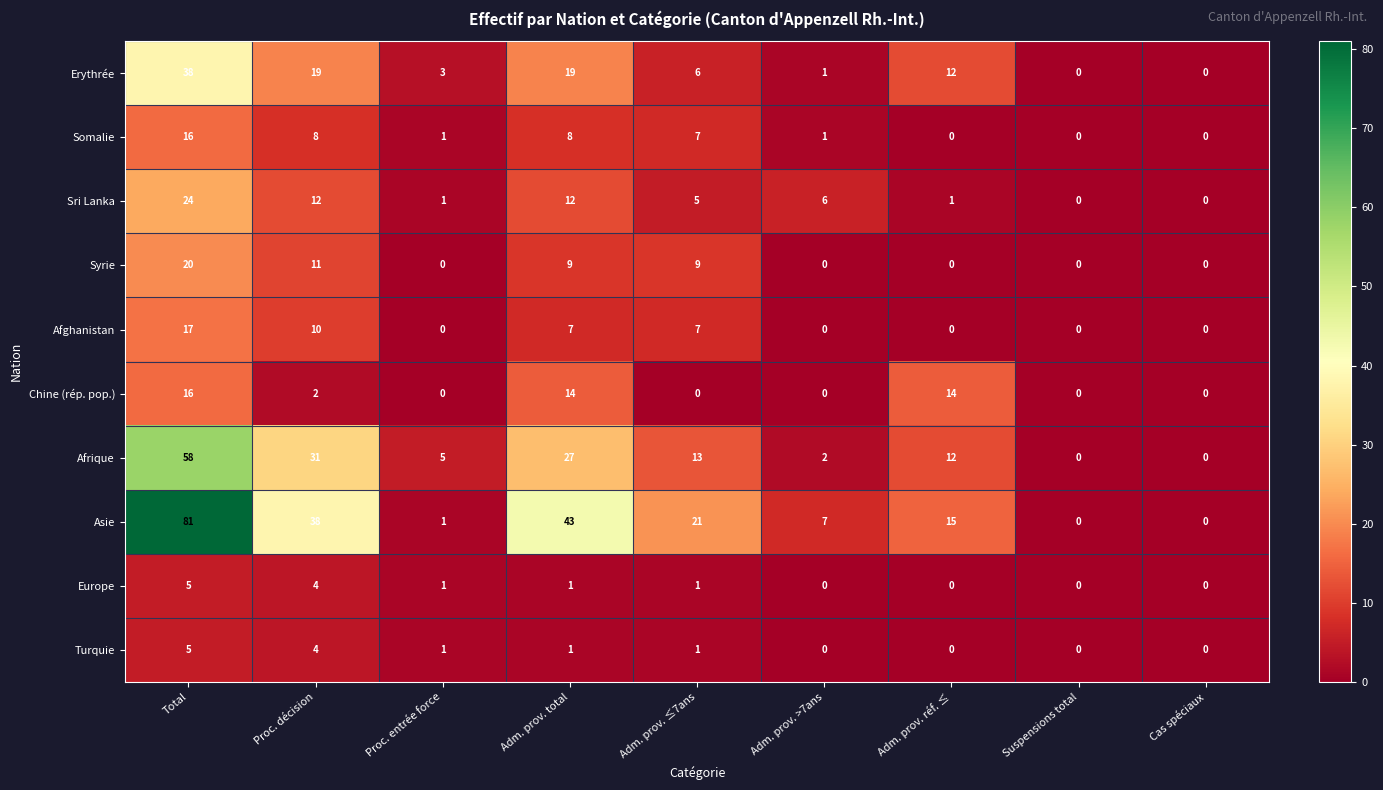

Which series has the largest range (max minus min)?

Asie